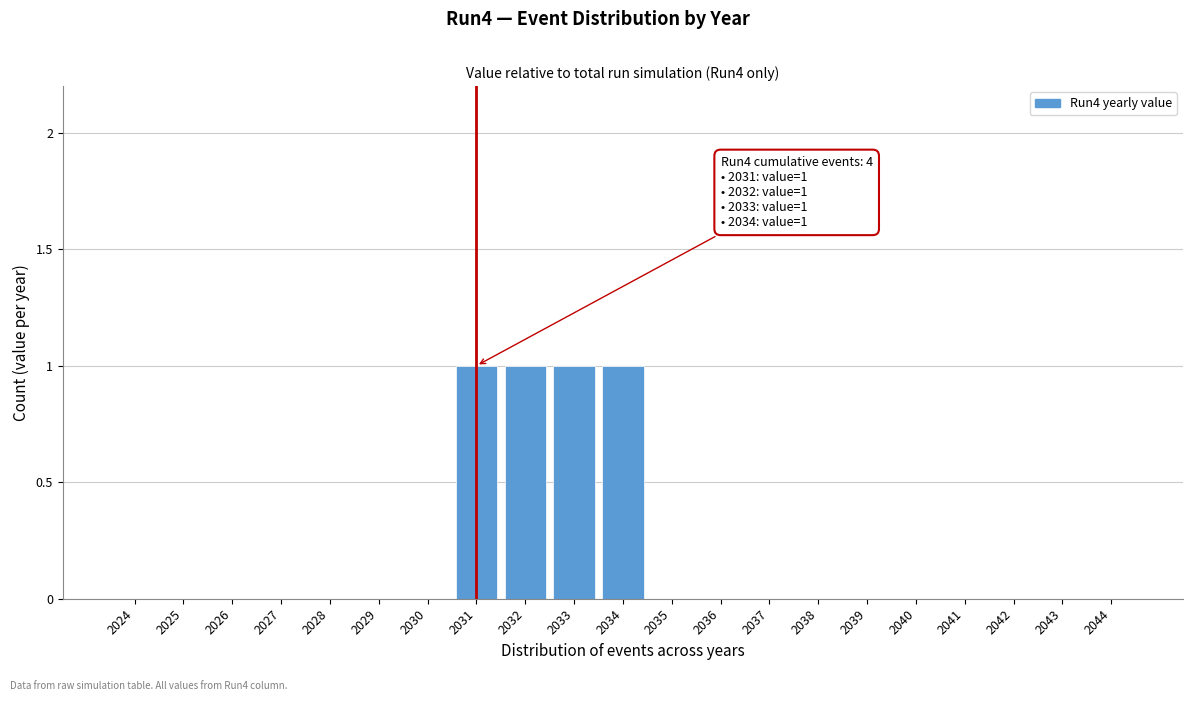

Reading left to right, list all the values displayed in this chart.

2024=0	2025=0	2026=0	2027=0	2028=0	2029=0	2030=0	2031=1	2032=1	2033=1	2034=1	2035=0	2036=0	2037=0	2038=0	2039=0	2040=0	2041=0	2042=0	2043=0	2044=0